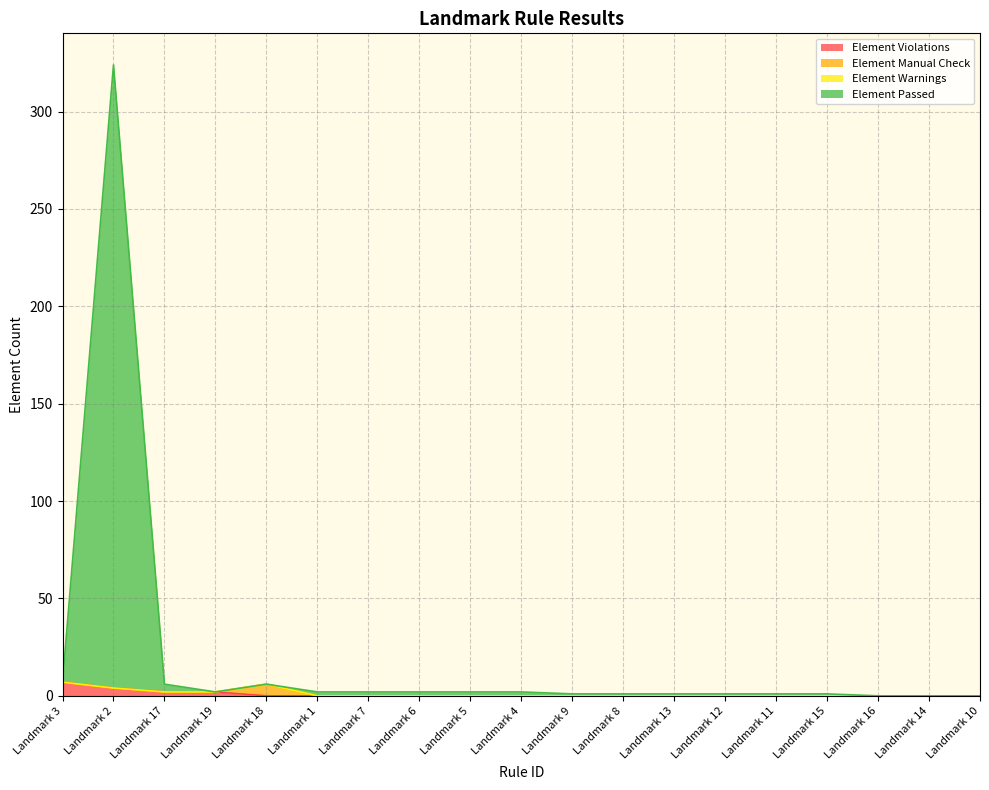

What is the spread (max minus min) of values at Landmark 18?

6